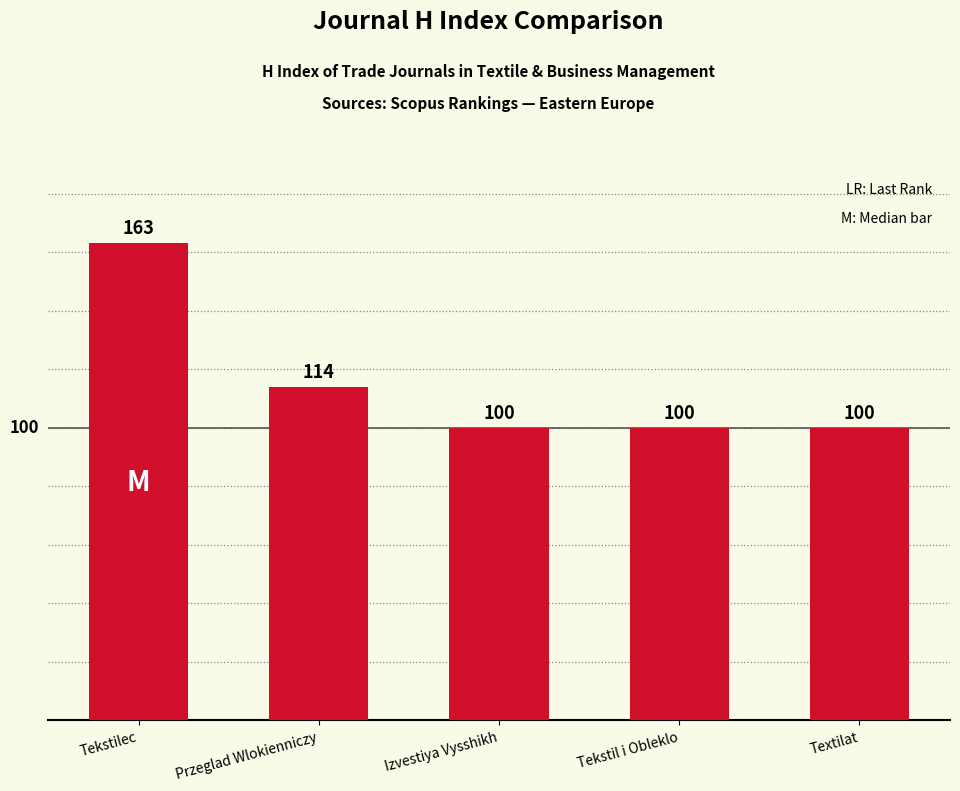

The value at Przeglad Wlokienniczy is 71. True or false?

False